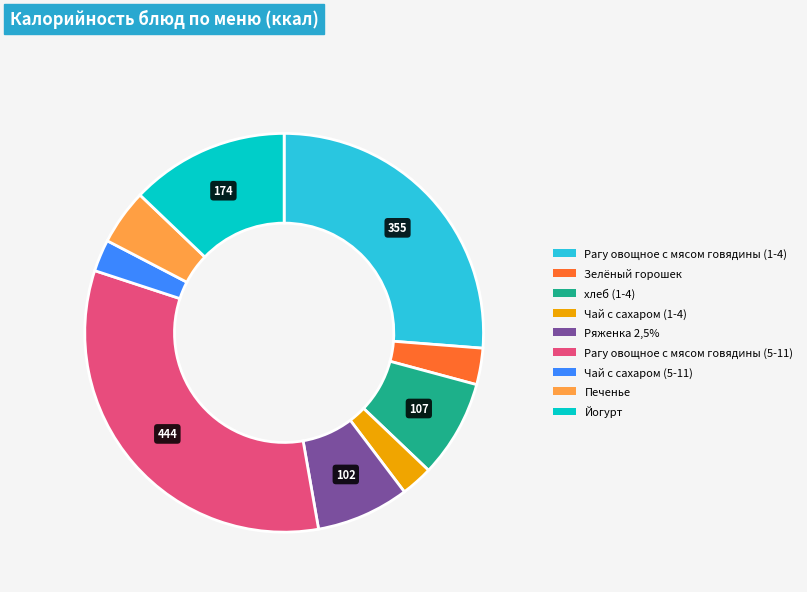

Is there any slice that represents more than half of the pie?

No